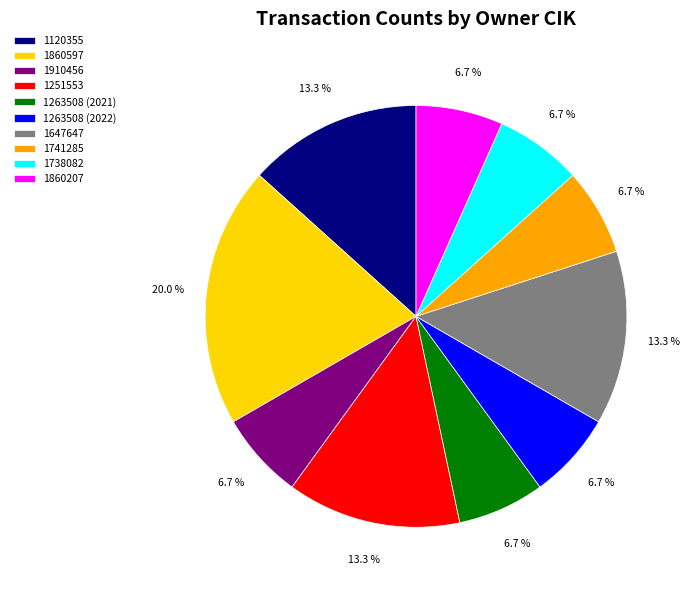

To the nearest percent, what portion does 1738082 represent?

7%